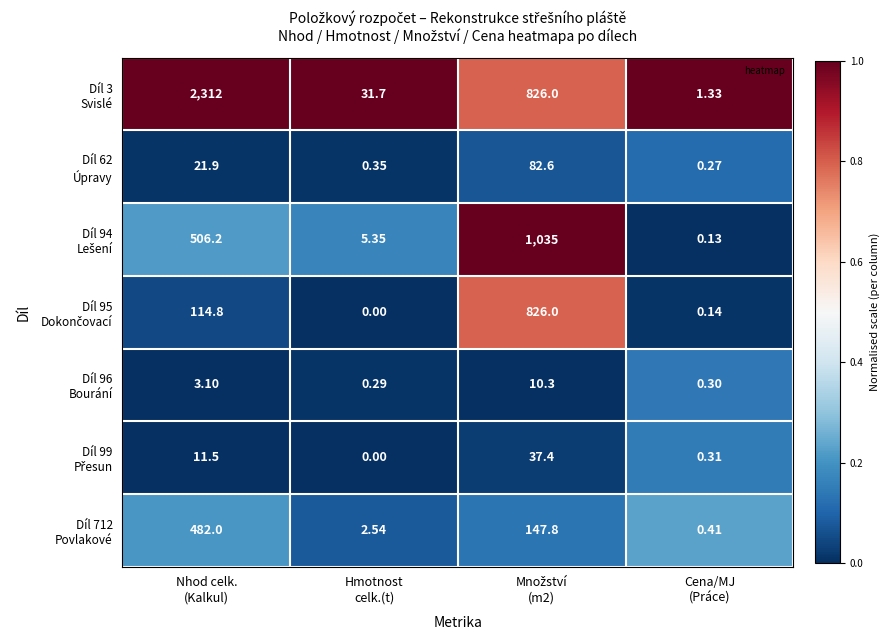

How many data points does each series have?

4